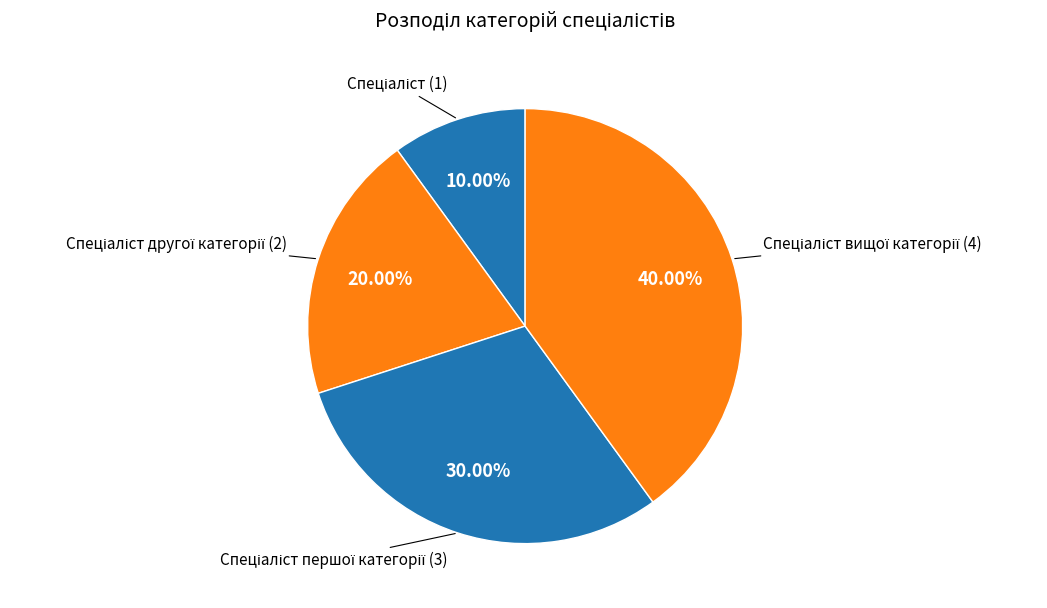

Does any single category account for the majority?

No